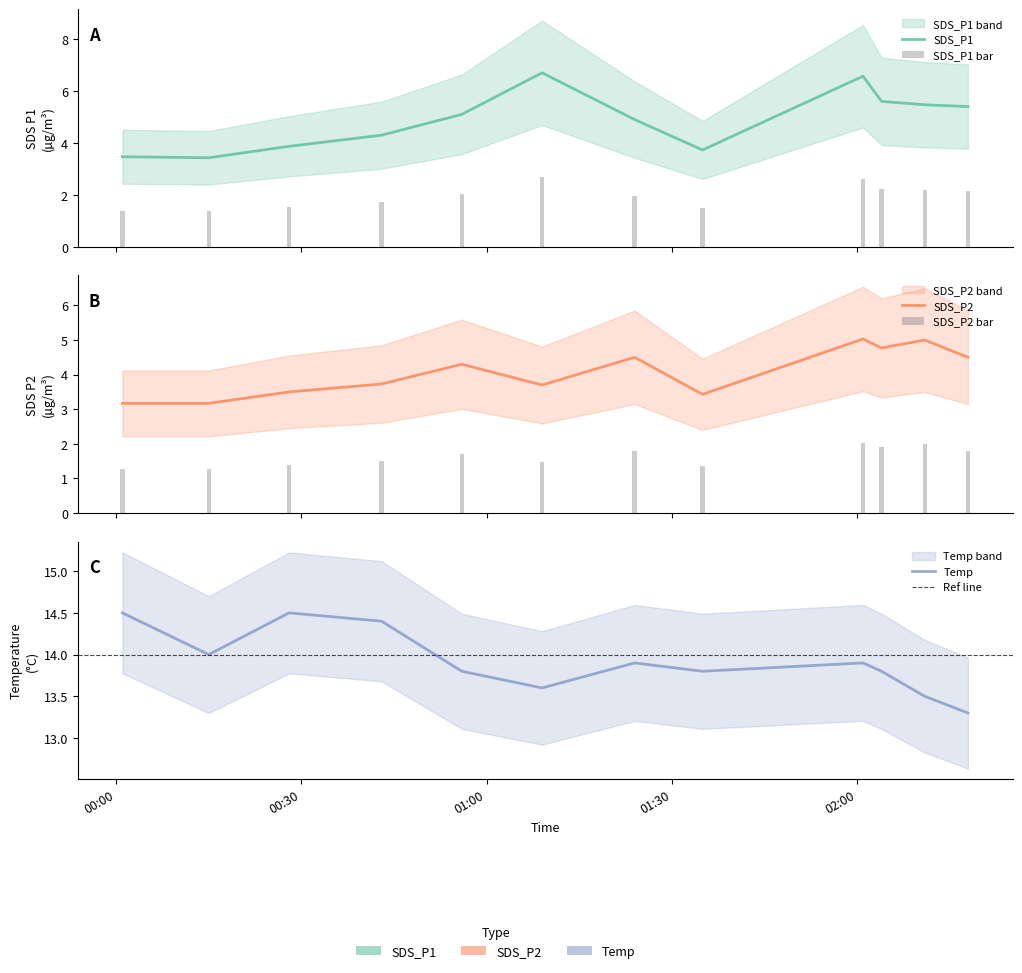

True or false: SDS_P1 has a value of 2.2 at 2021-10-31 02:11.

True